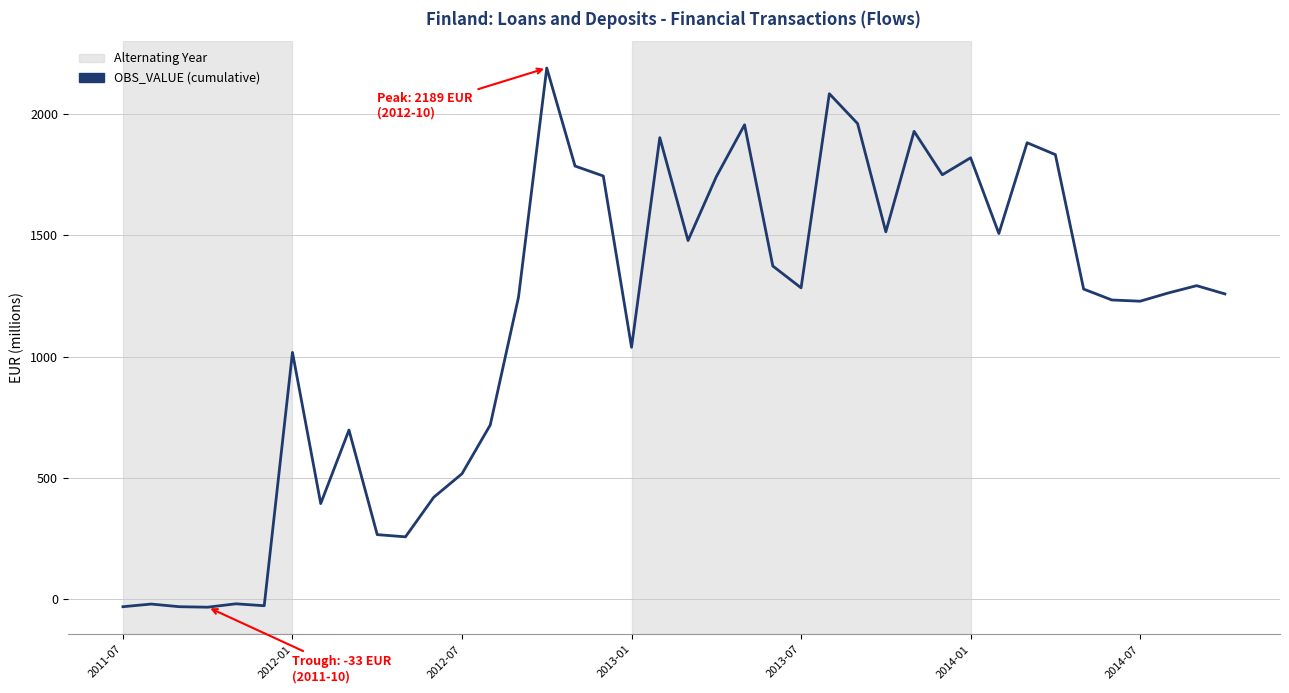

What is the average value?

1142